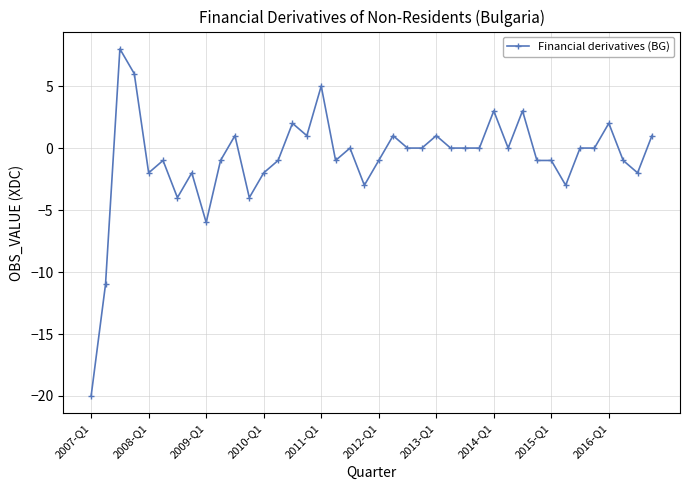

What is the difference between the maximum and minimum values?

28